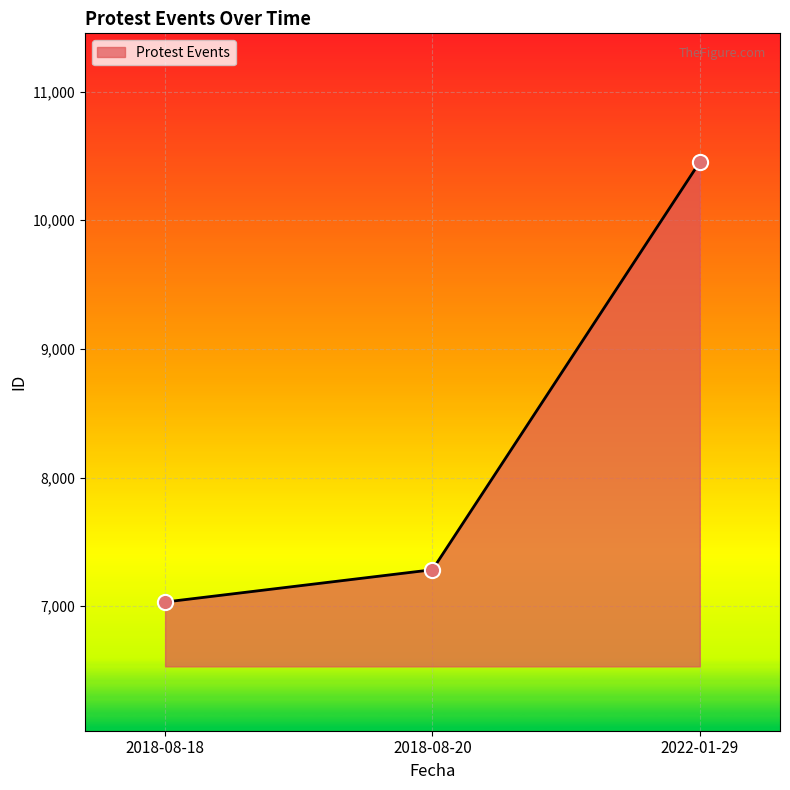

What is the change in value from 2018-08-20 to 2022-01-29?

+3168